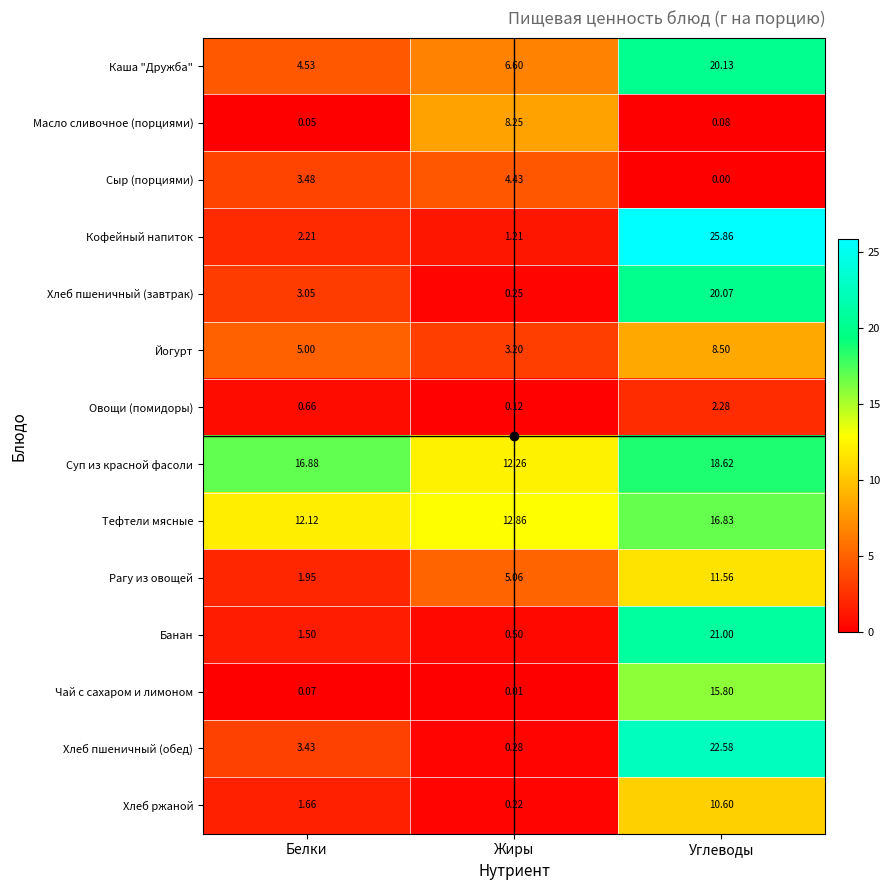

Which category has the highest value across all series?

Углеводы